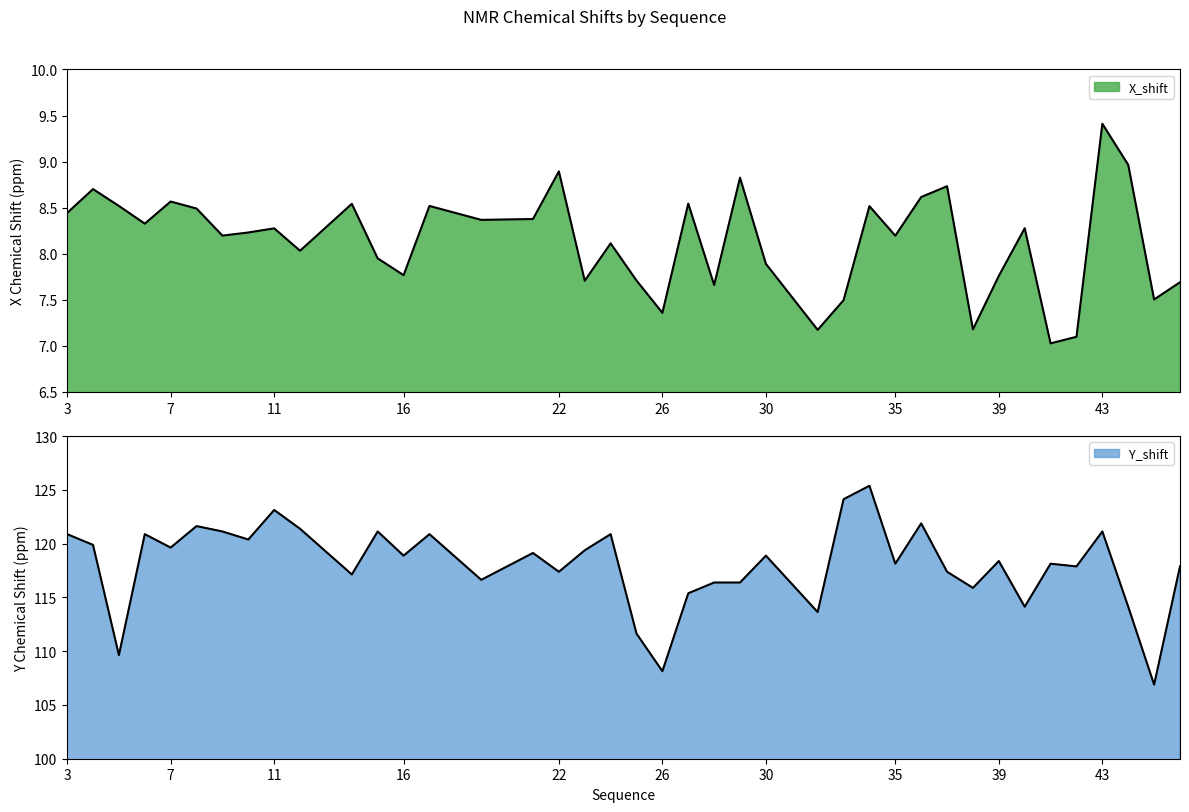

Reading right to left, list all the values displayed in this chart.

X_shift: 46=7.7	45=7.5	44=9.0	43=9.4	42=7.1	41=7.0	40=8.3	39=7.8	38=7.2	37=8.7	36=8.6	35=8.2	34=8.5	33=7.5	32=7.2	30=7.9	29=8.8	28=7.7	27=8.5	26=7.4	25=7.7	24=8.1	23=7.7	22=8.9	21=8.4	19=8.4	17=8.5	16=7.8	15=8.0	14=8.5	12=8.0	11=8.3	10=8.2	9=8.2	8=8.5	7=8.6	6=8.3	5=8.5	4=8.7	3=8.4
Y_shift: 46=117.9	45=106.9	44=114.1	43=121.1	42=117.9	41=118.1	40=114.1	39=118.4	38=115.9	37=117.4	36=121.9	35=118.1	34=125.4	33=124.1	32=113.6	30=118.9	29=116.4	28=116.4	27=115.4	26=108.1	25=111.6	24=120.9	23=119.4	22=117.4	21=119.1	19=116.6	17=120.9	16=118.9	15=121.1	14=117.1	12=121.4	11=123.1	10=120.4	9=121.1	8=121.6	7=119.6	6=120.9	5=109.6	4=119.9	3=120.9